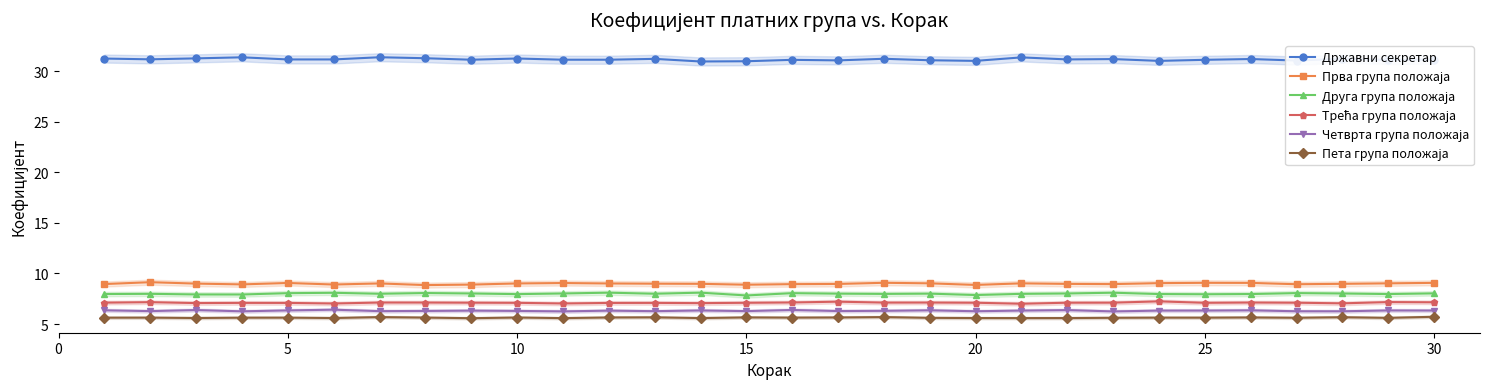

True or false: Пета група положаја and Друга група положаја intersect in this chart.

False